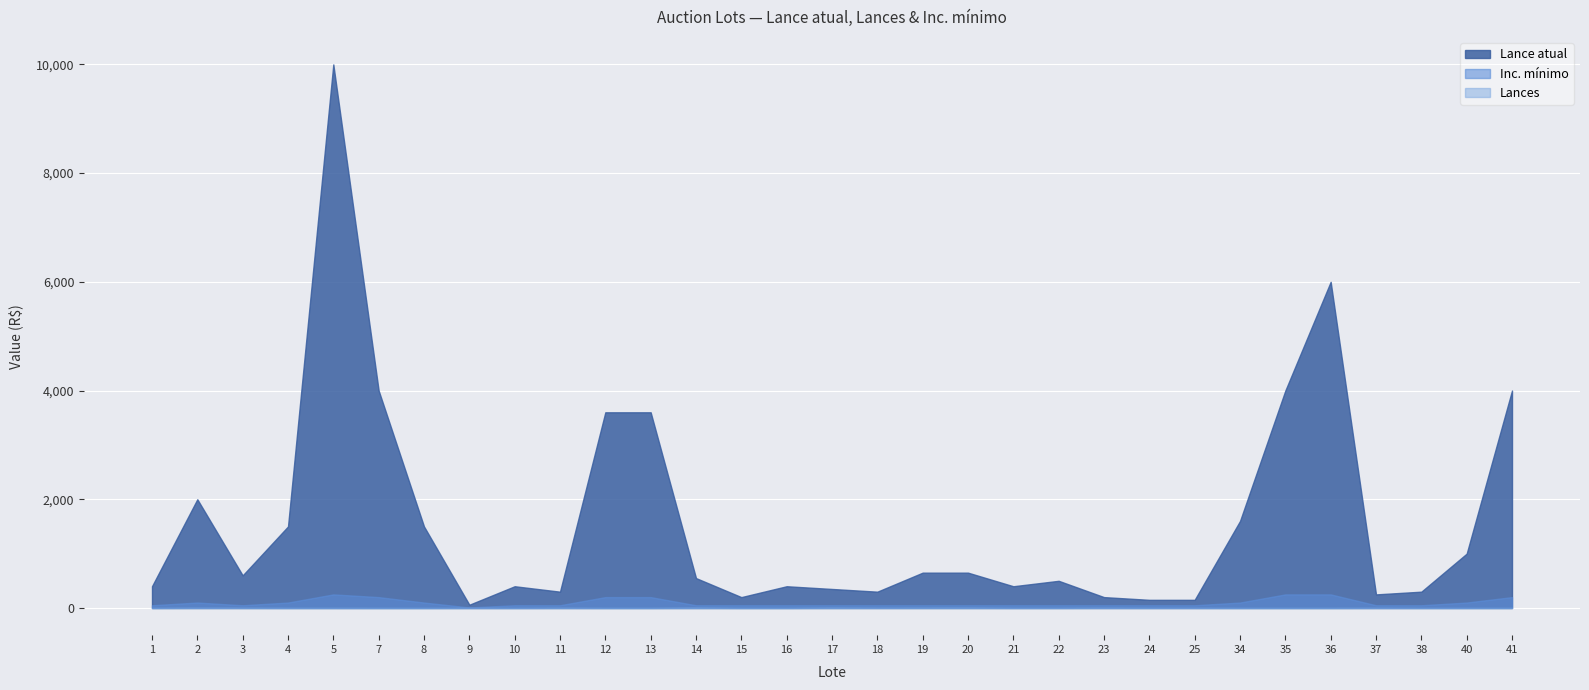

Where does the Lance atual series first go above 550?

2